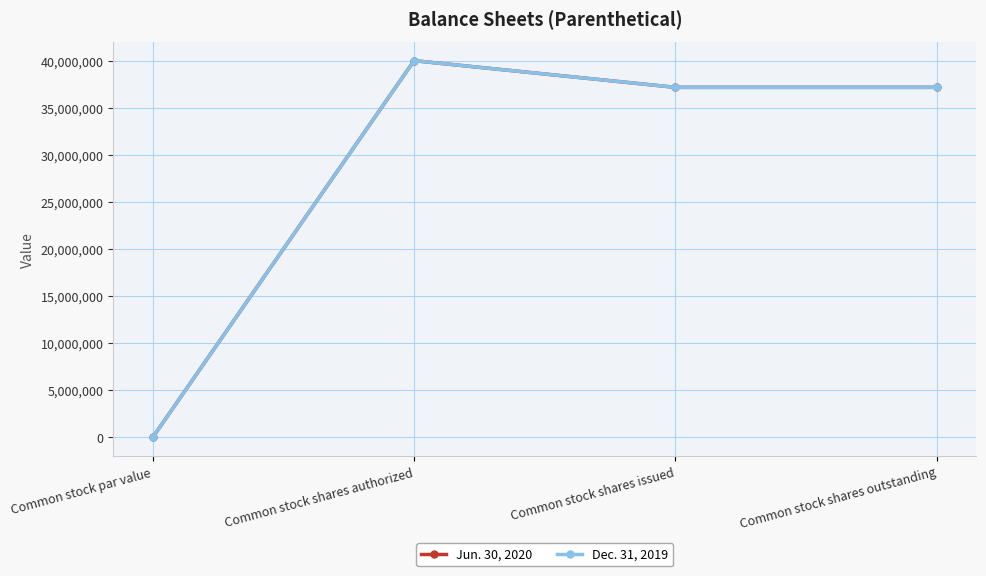

Is this an area chart (filled region under the line)?

No